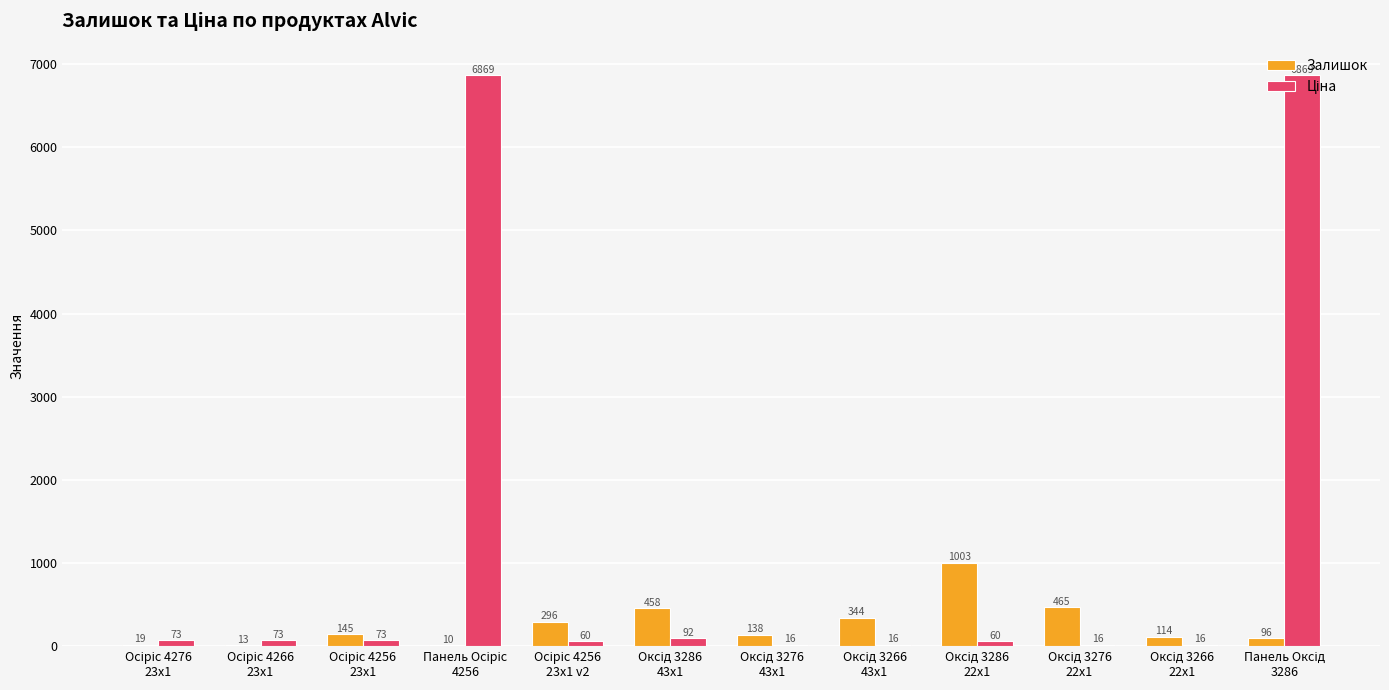

What is the sum of all Залишок values?

3101.0